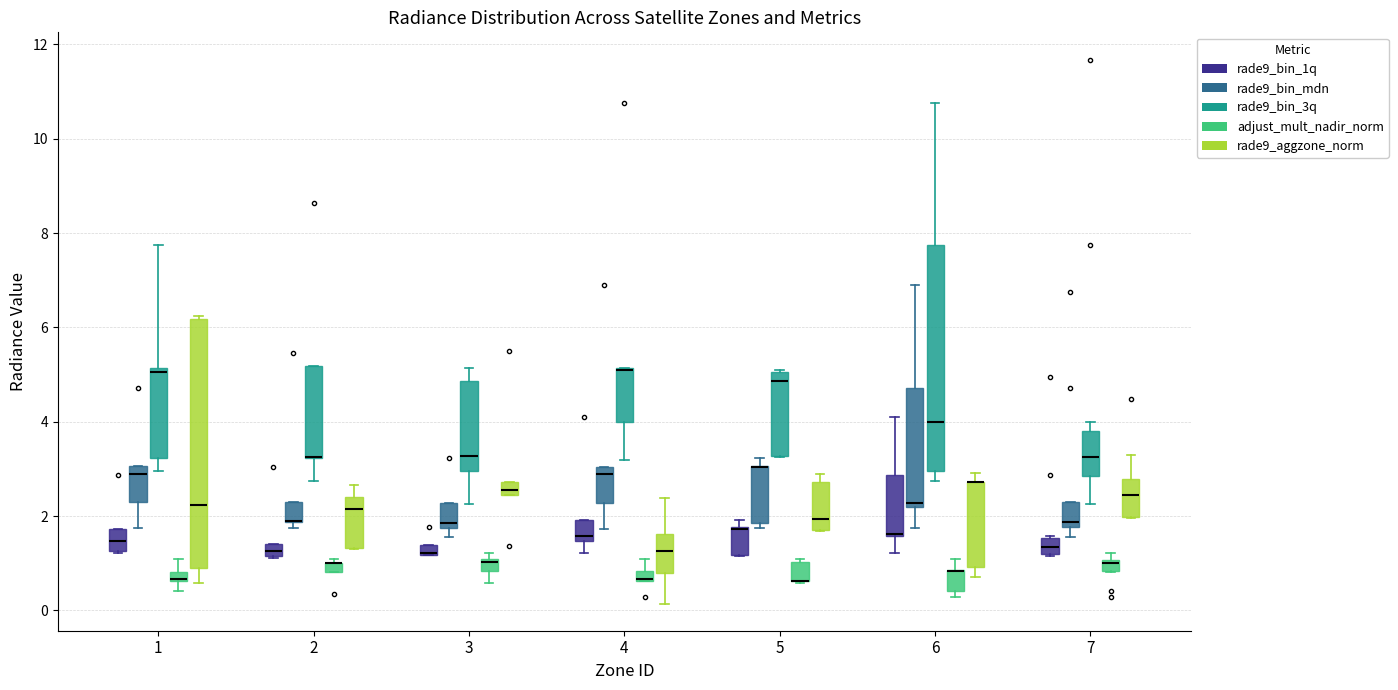

Where is the lower edge of the box for 2 (rade9_bin_3q) on the y-axis? The values are not printed on the chart, so give them approximately, as read against the axis.

3.2